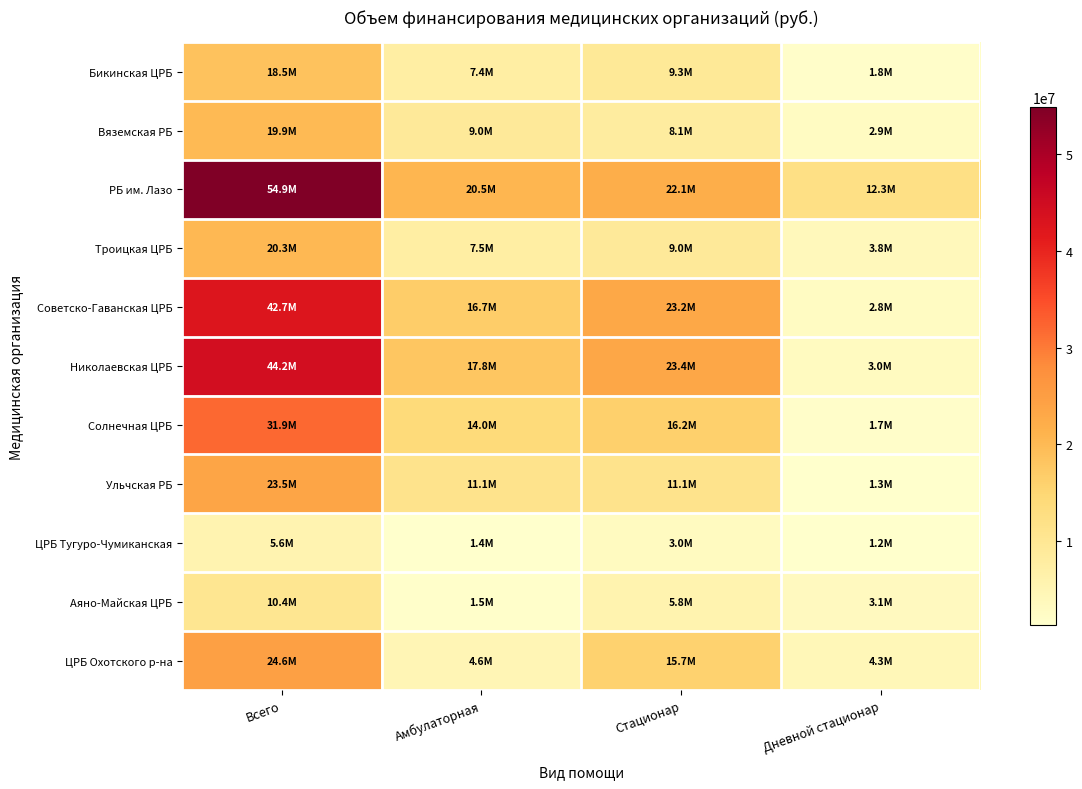

Which series has the largest total across all categories?

РБ им. Лазо